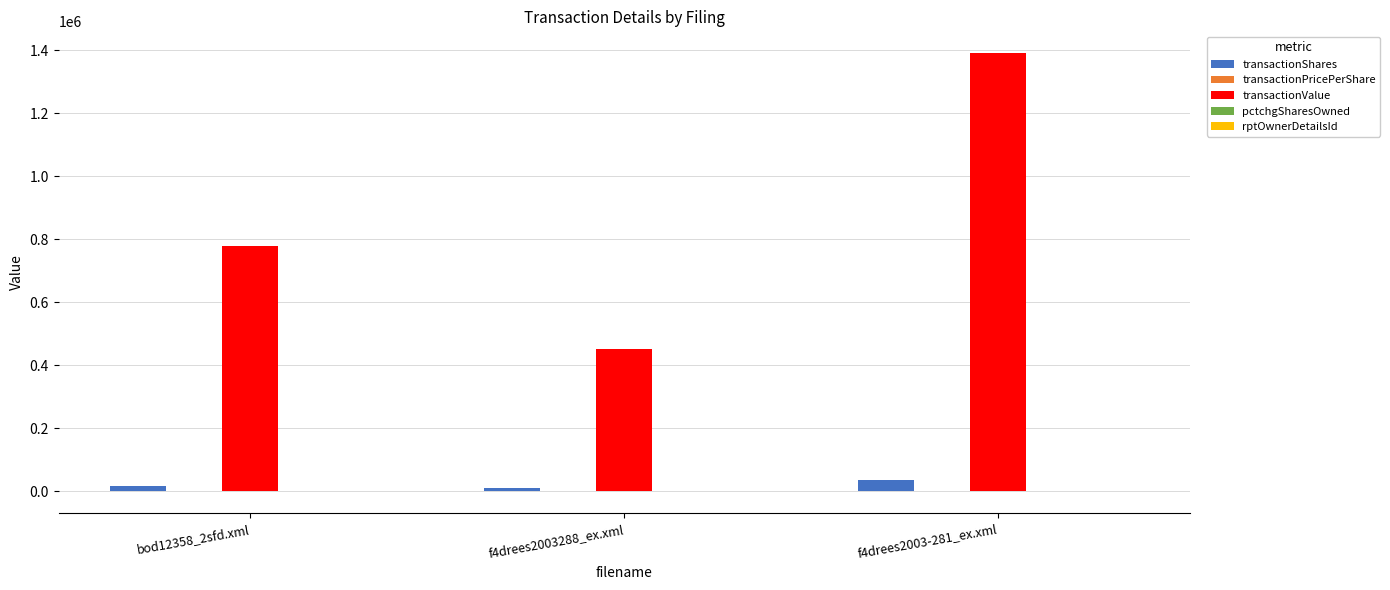

The value of transactionShares at f4drees2003-281_ex.xml is 36099.0. True or false?

True